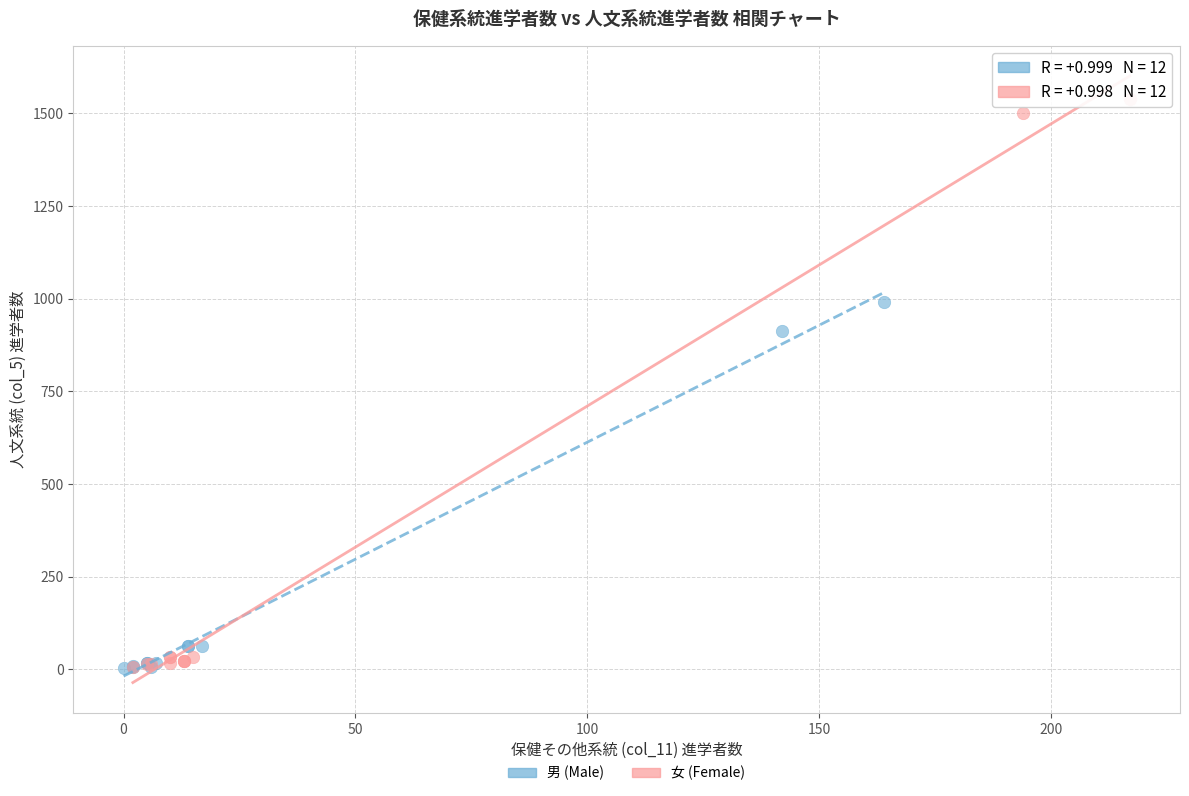

Which series contains the highest Y value?

女 (Female)